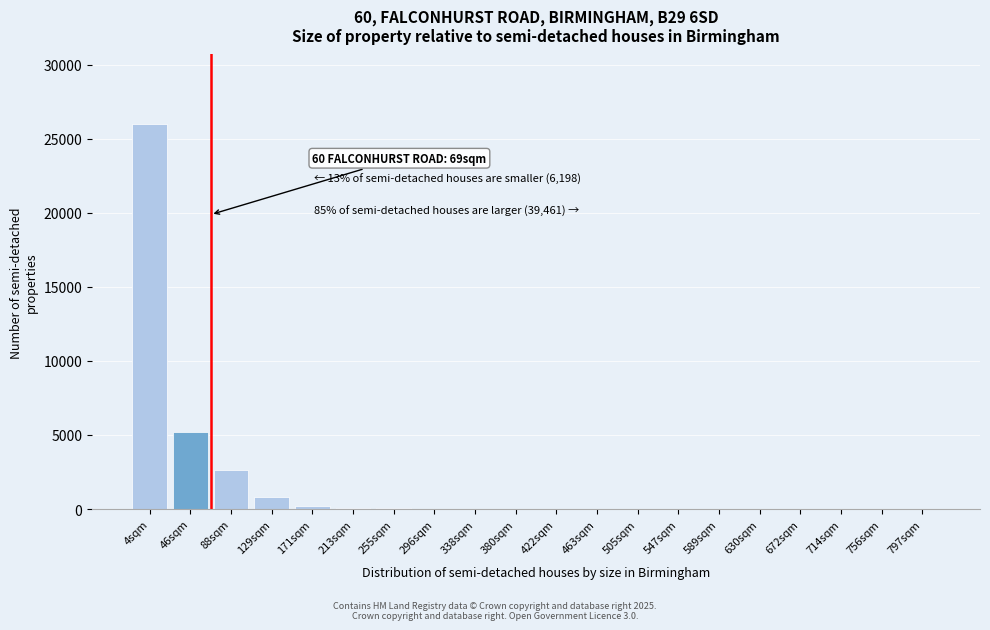

What is the greatest value displayed?

26000